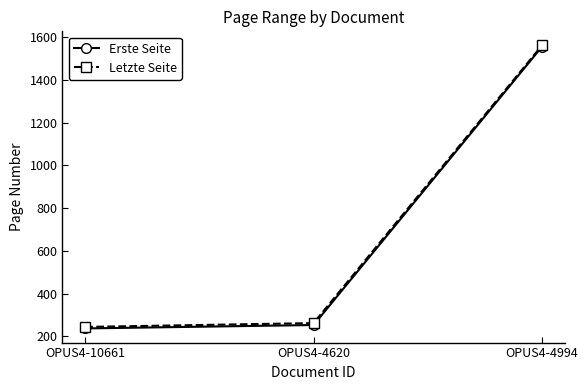

Which series changed the most between OPUS4-10661 and OPUS4-4620?

Letzte Seite